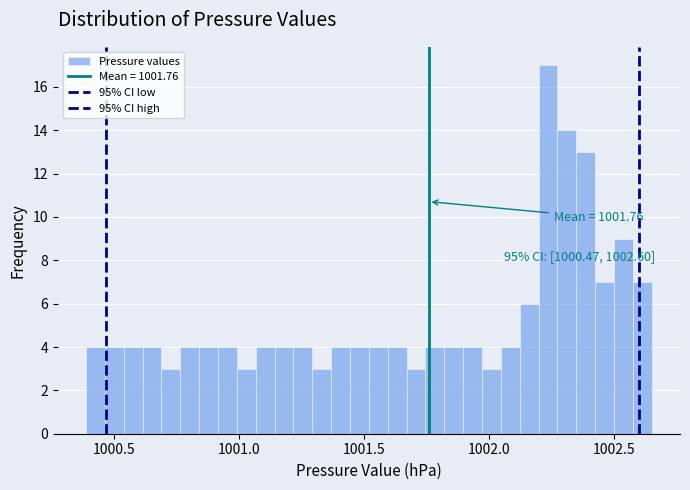

Read against the x-axis, roughly where is the centre of the tallest bar?

1002.25